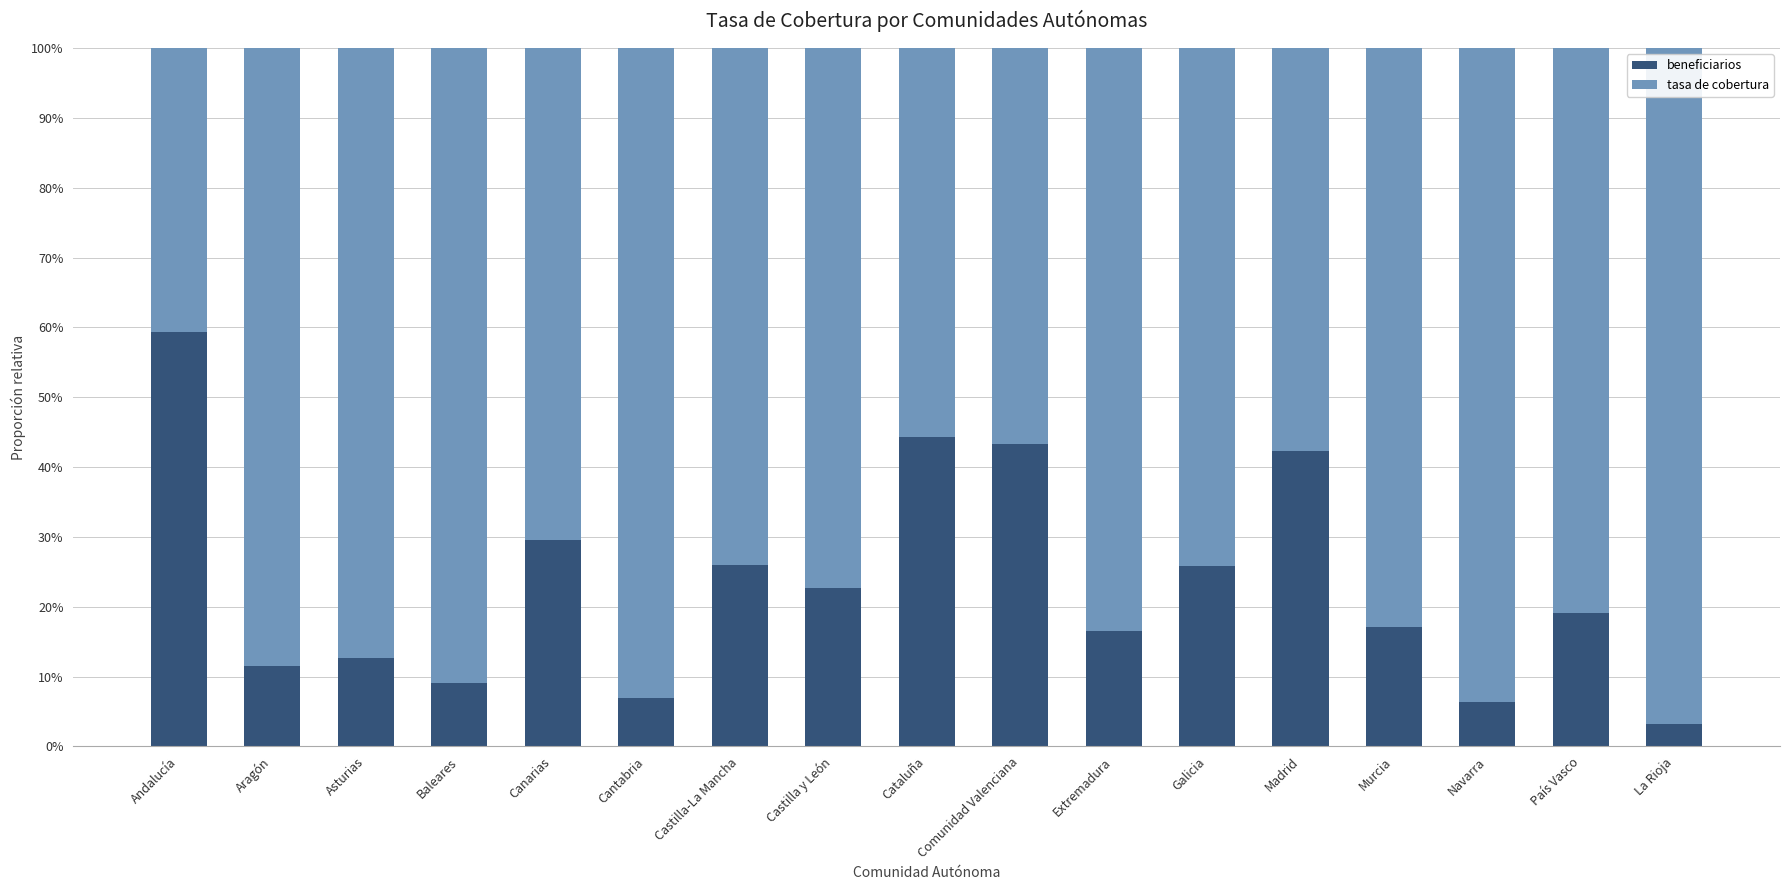

What are all the series names shown in the legend?

beneficiarios, tasa de cobertura